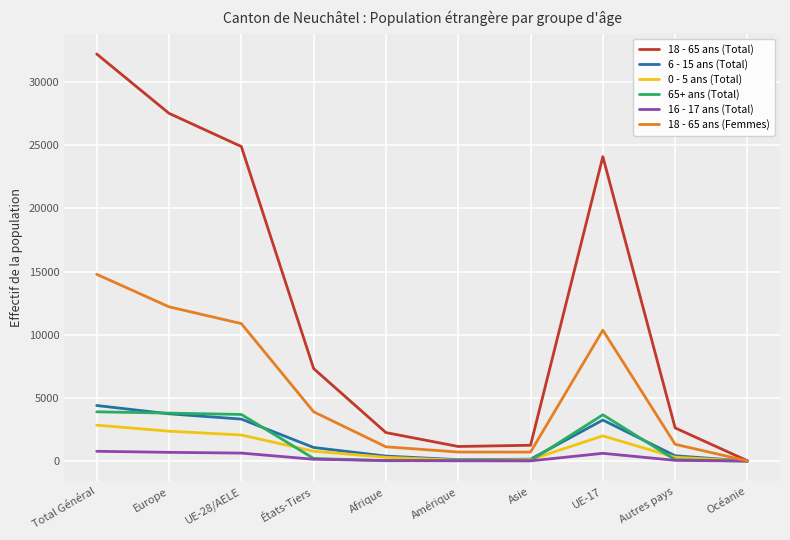

Is the value of 65+ ans (Total) at Autres pays greater than the value of 18 - 65 ans (Total) at États-Tiers?

No